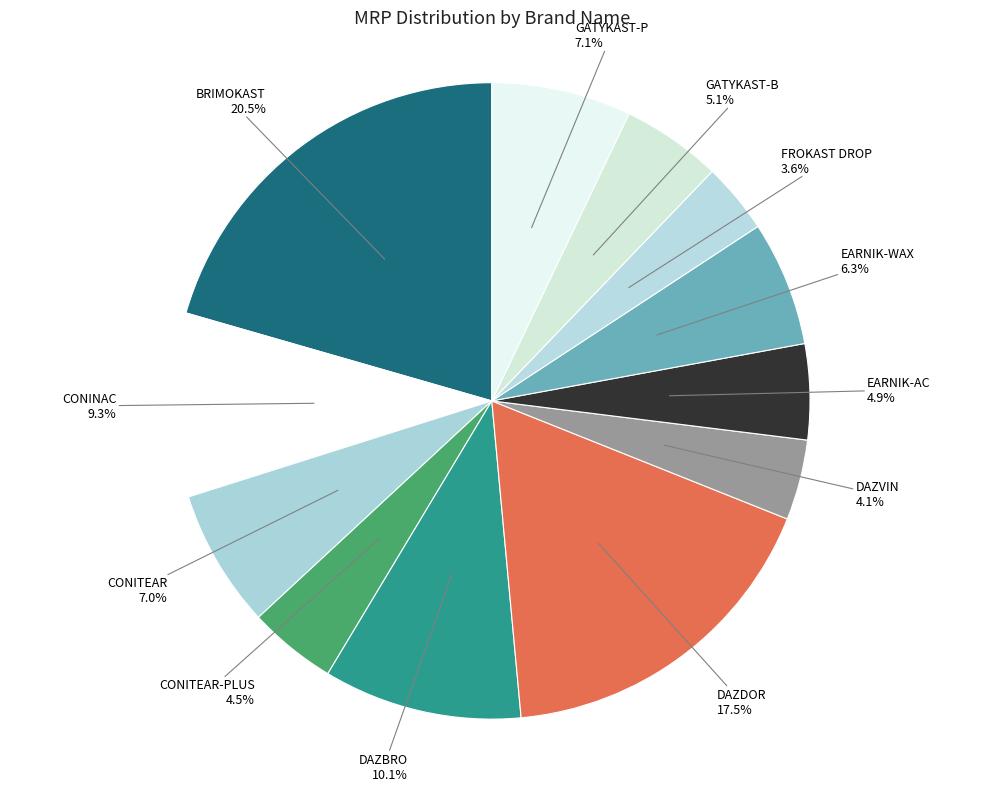

The CONINAC slice represents 9% of the pie. True or false?

True